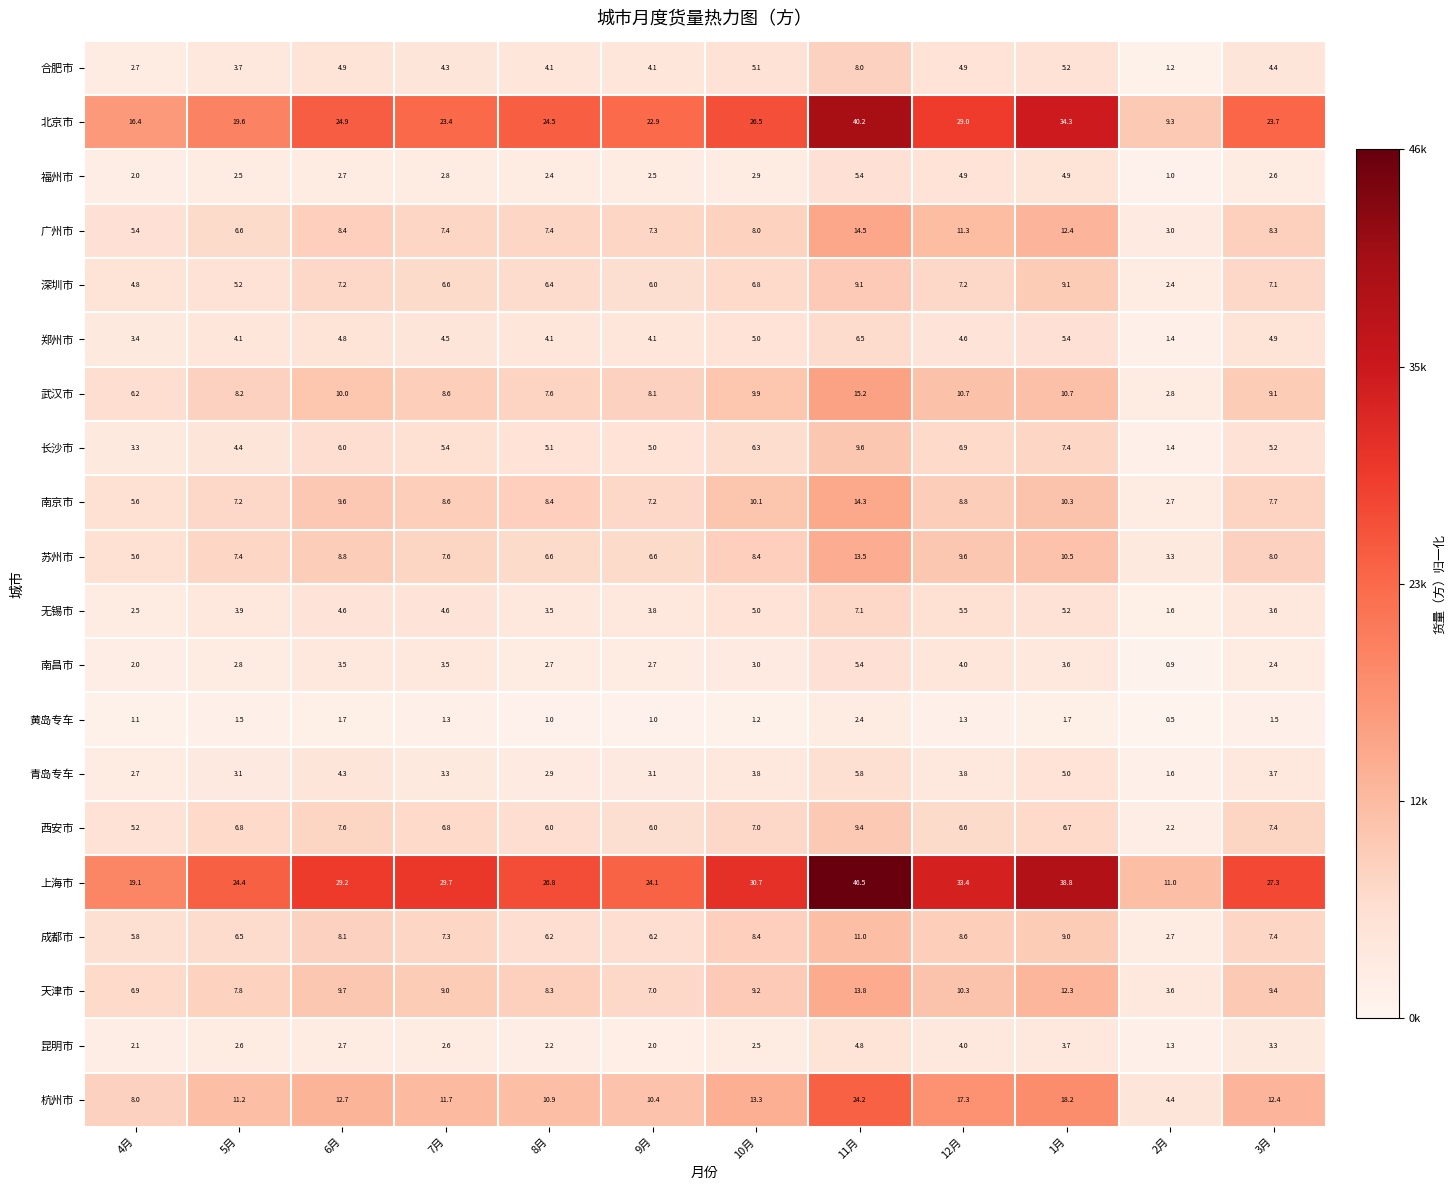

Which series has the largest total across all categories?

上海市